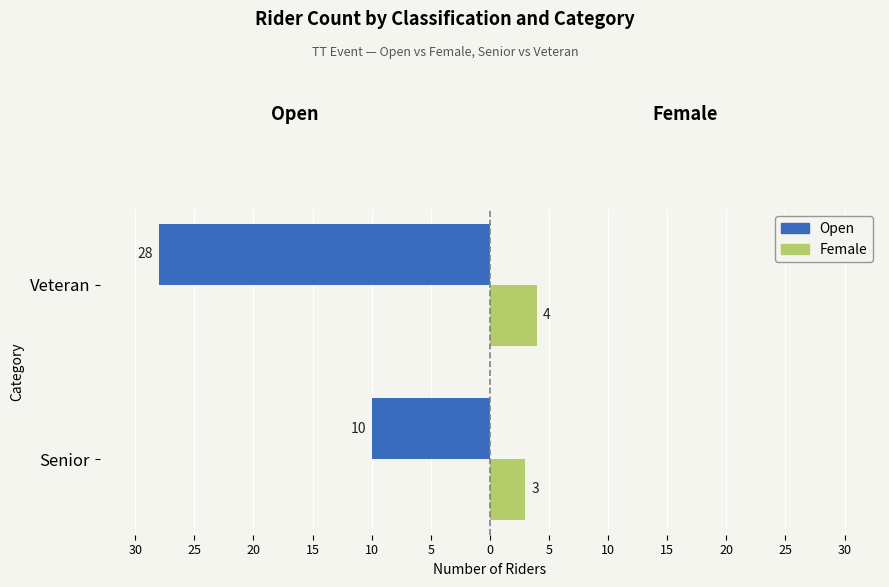

What are all the series names shown in the legend?

Open, Female